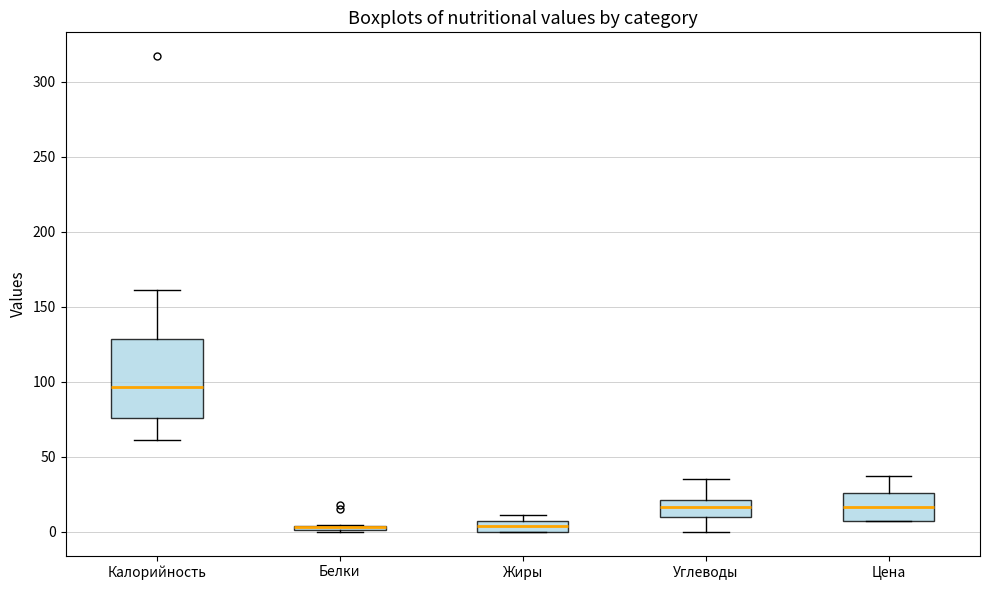

Comparing the boxes themselves (not the whiskers), which one is the tallest?

Калорийность